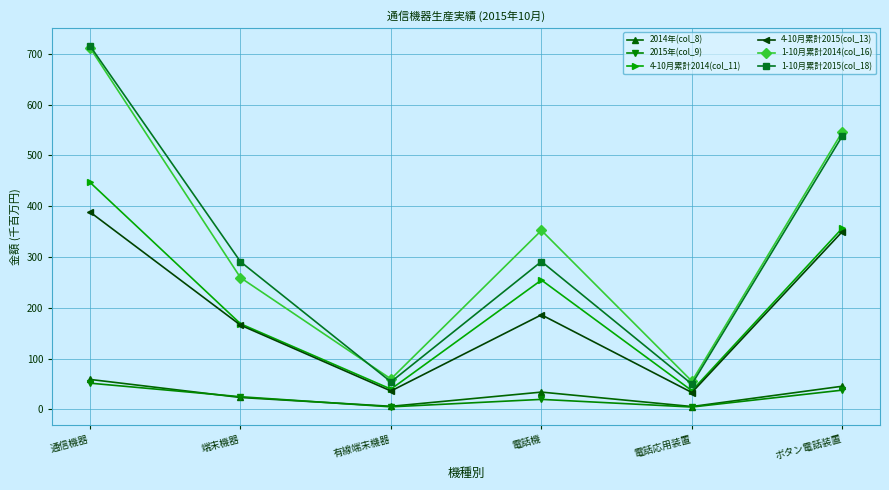

Which series has the largest range (max minus min)?

1-10月累計2015(col_18)